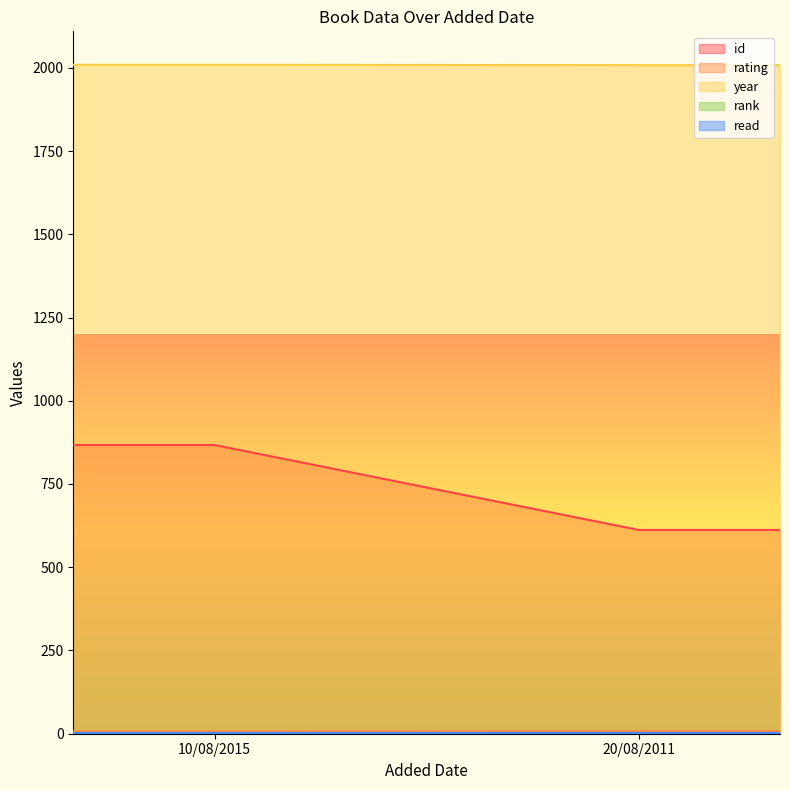

Is the value of id at 20/08/2011 greater than the value of rank at 20/08/2011?

Yes